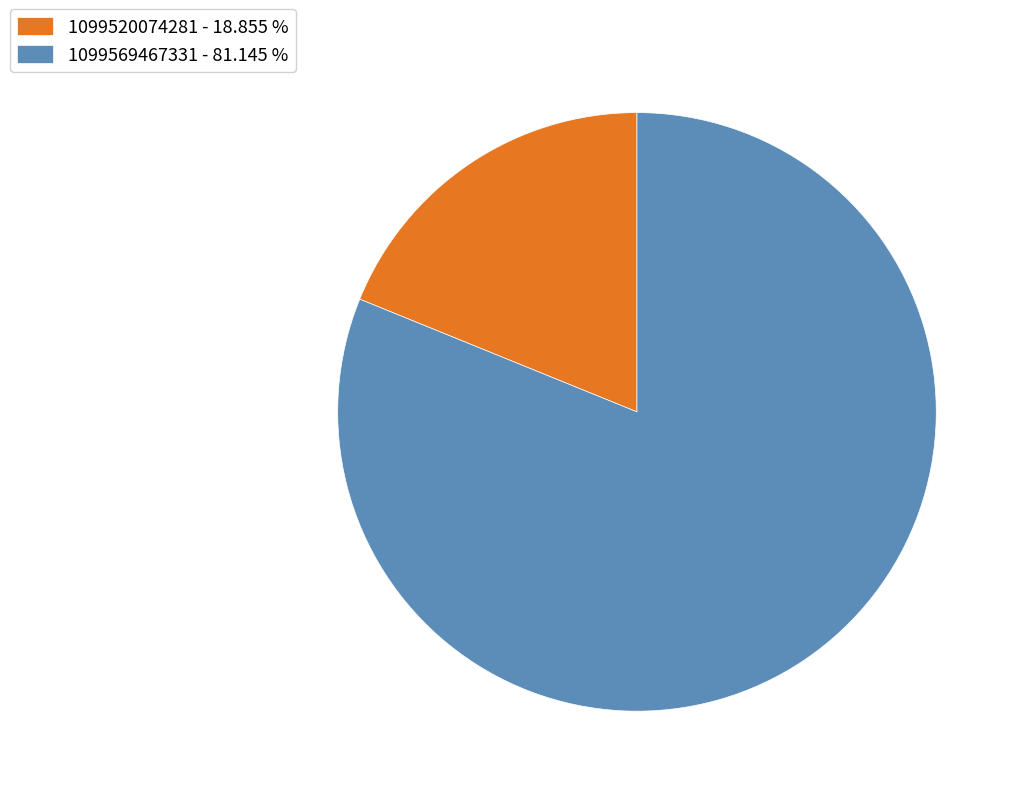

Approximately how many times larger is the value at 1099569467331 - 81.145 % compared to 1099520074281 - 18.855 %?

4.3